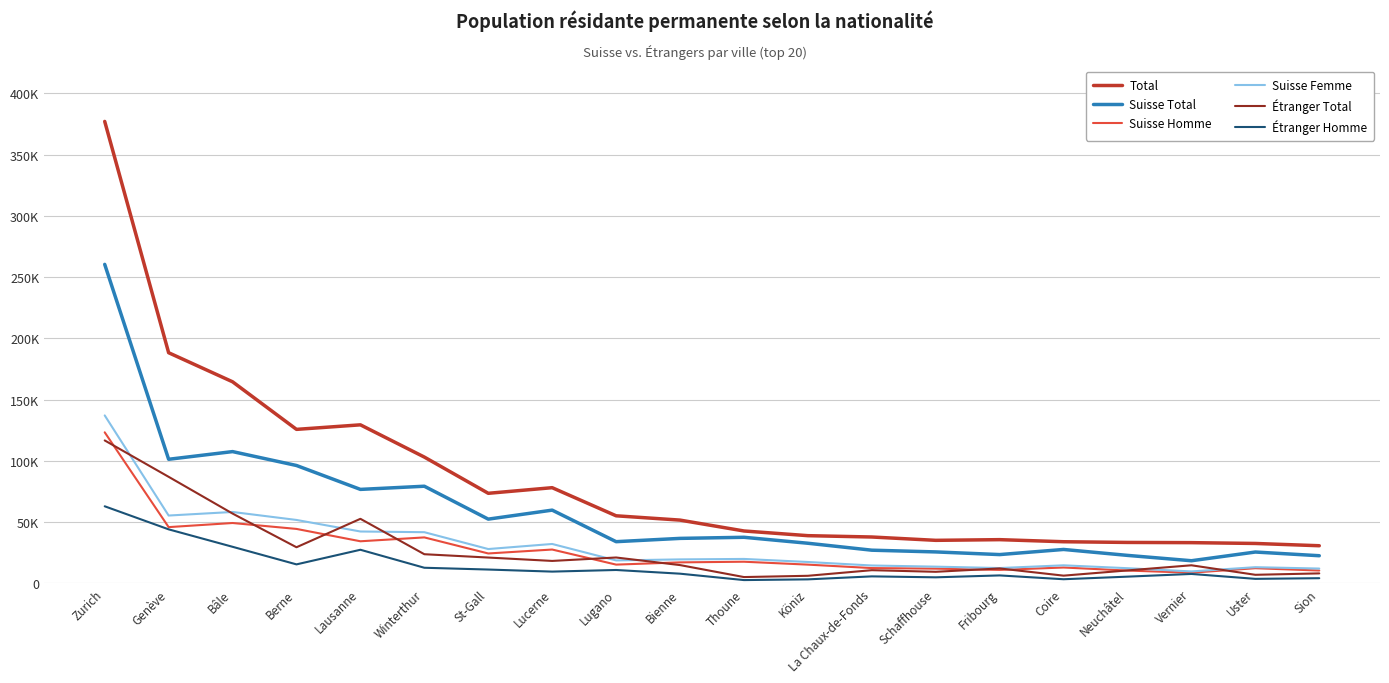

What is the minimum value for Total?

30717